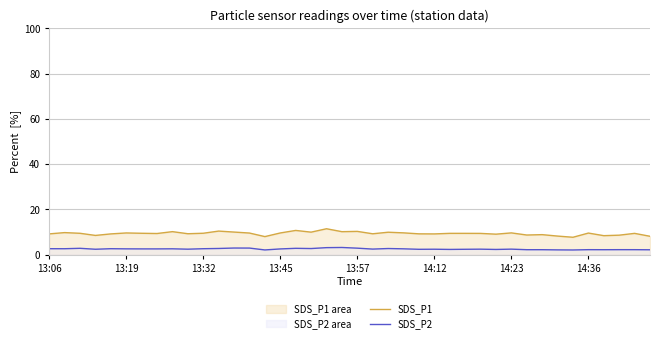

True or false: SDS_P2 and SDS_P1 intersect in this chart.

False